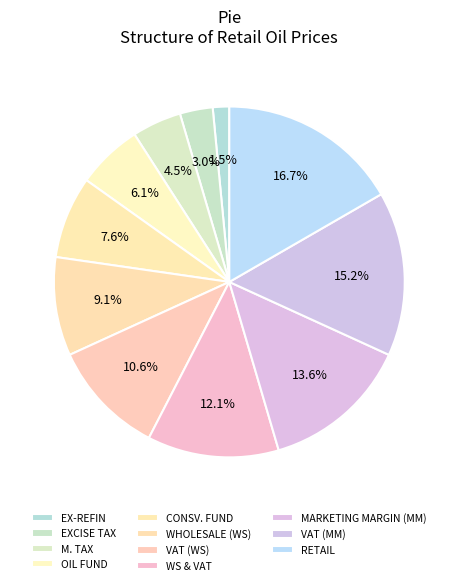

To the nearest percent, what percentage of the pie is MARKETING MARGIN (MM)?

14%